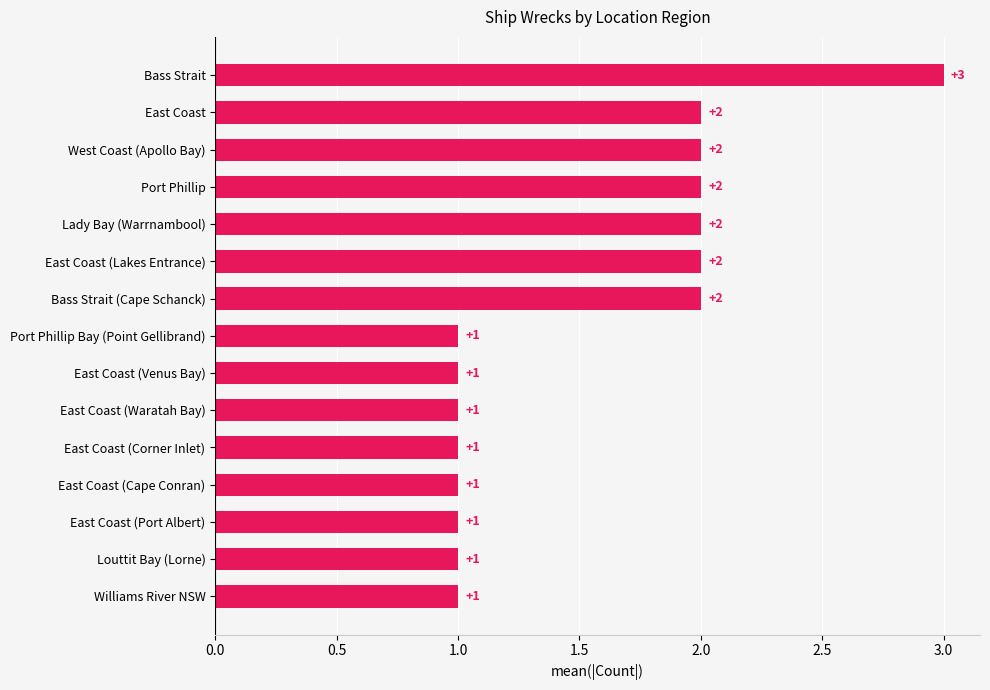

Is it true that the value at Williams River NSW is 1?

True